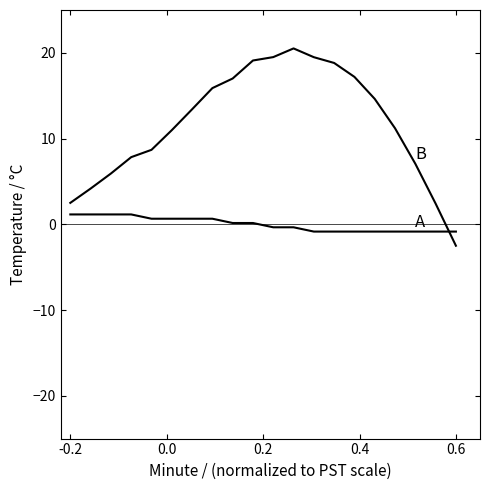

How many lines are shown in the chart?

2